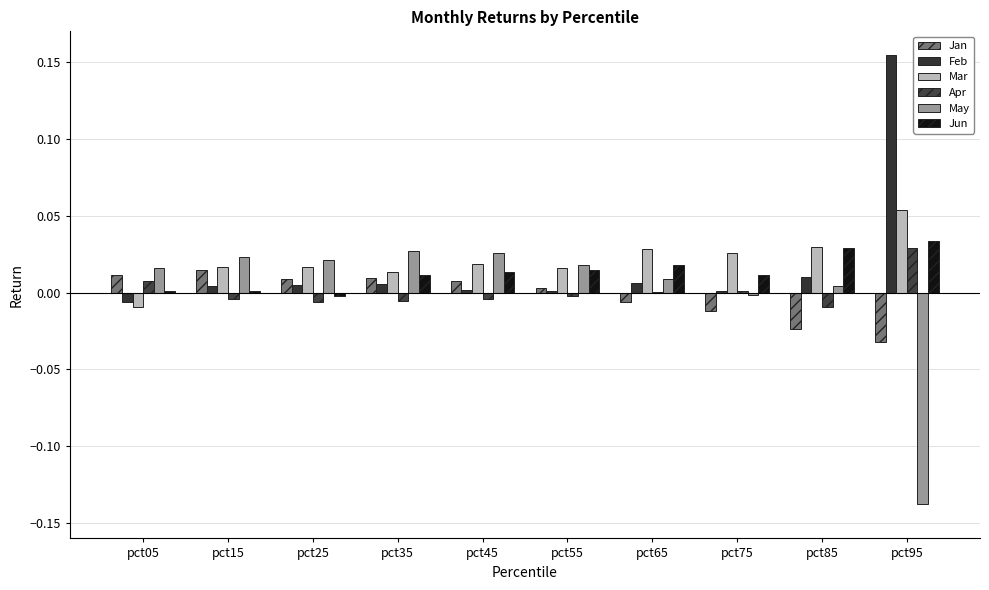

How many categories are shown in the chart?

10